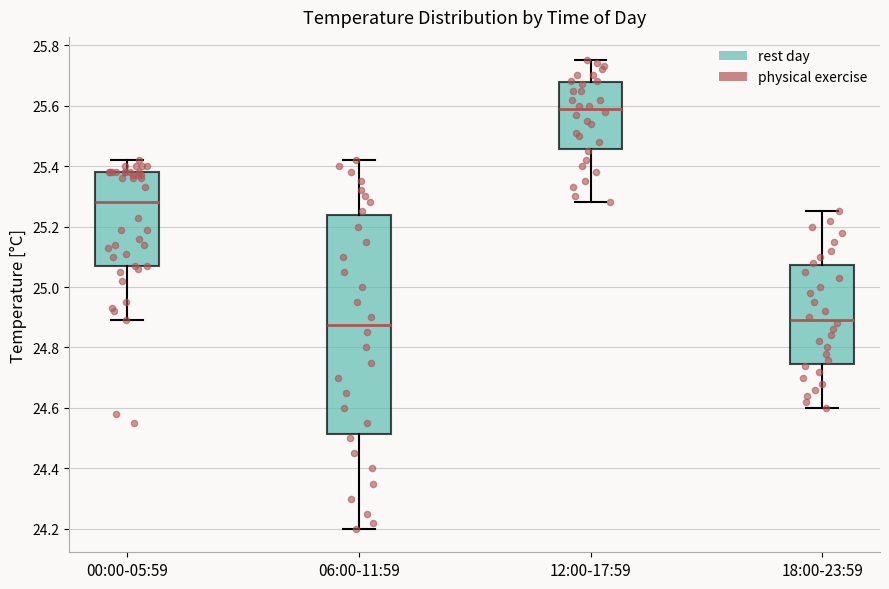

Comparing the boxes themselves (not the whiskers), which one is the tallest?

06:00-11:59